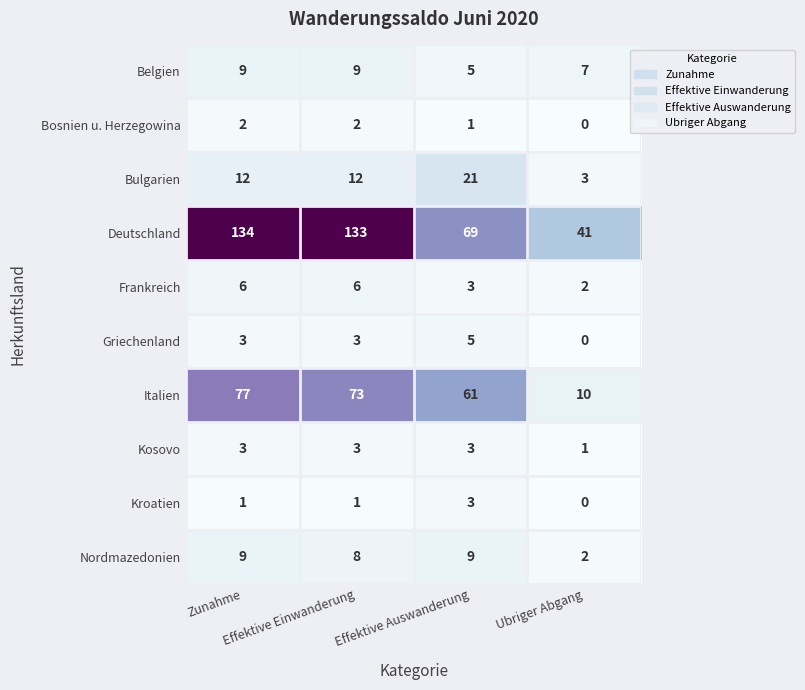

What is the difference between the highest and lowest values at Effektive Auswanderung?

68